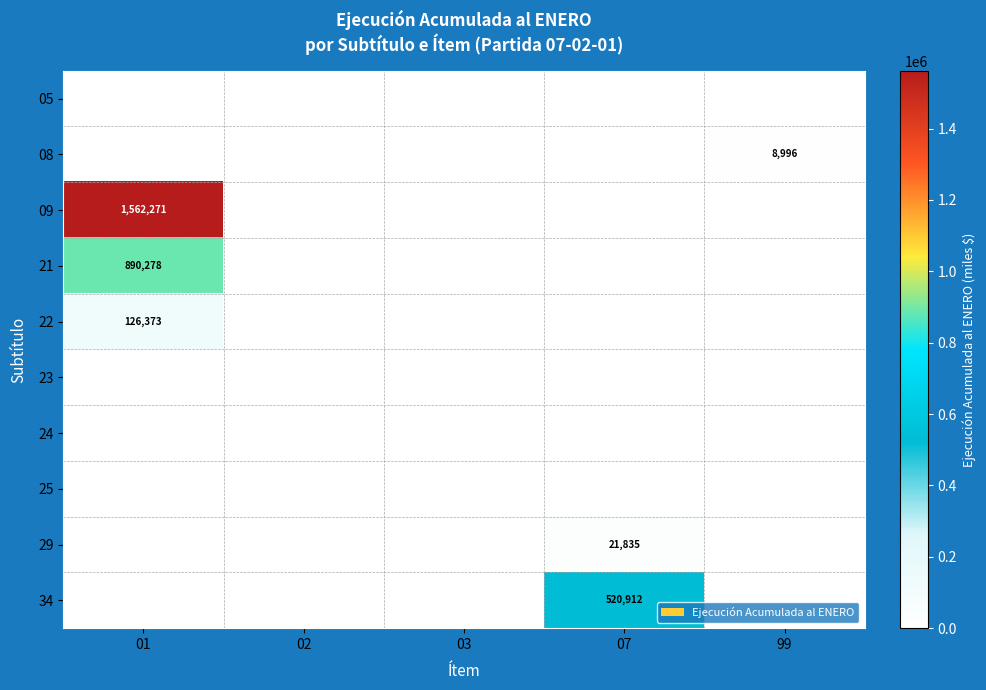

The value of 34 at 07 is 520912. True or false?

True